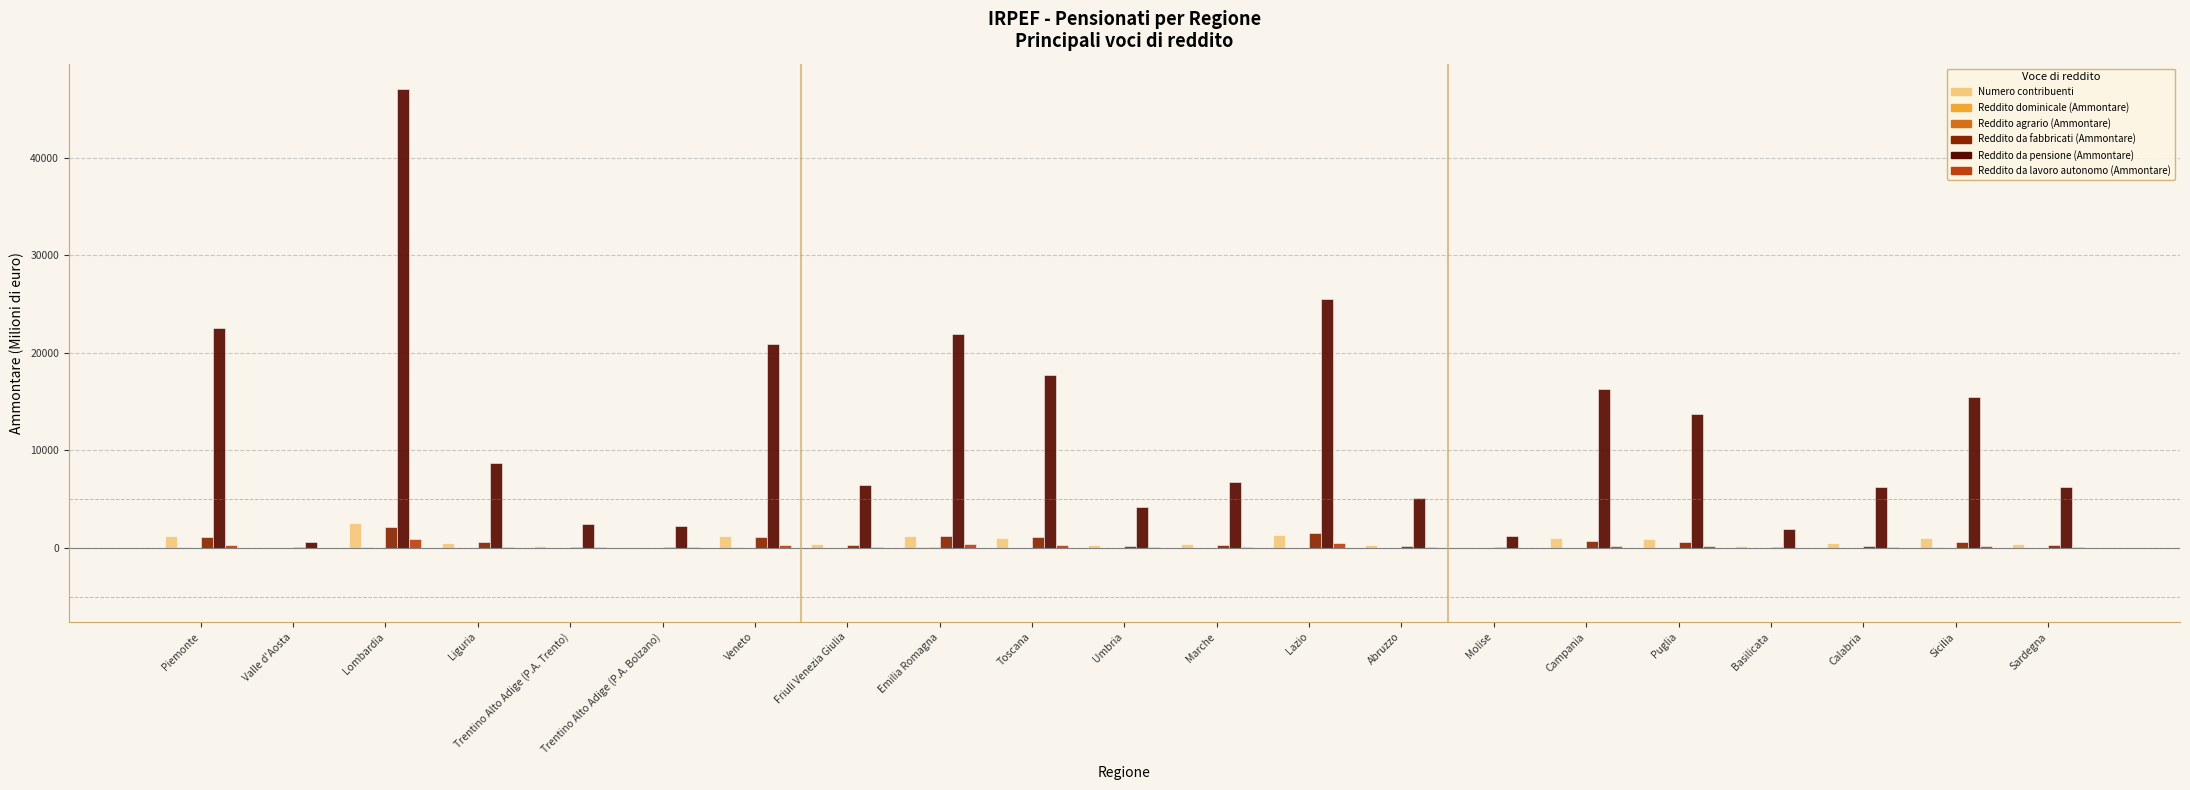

Between Trentino Alto Adige (P.A. Bolzano) and Marche, which series saw the biggest shift?

Reddito da pensione (Ammontare)